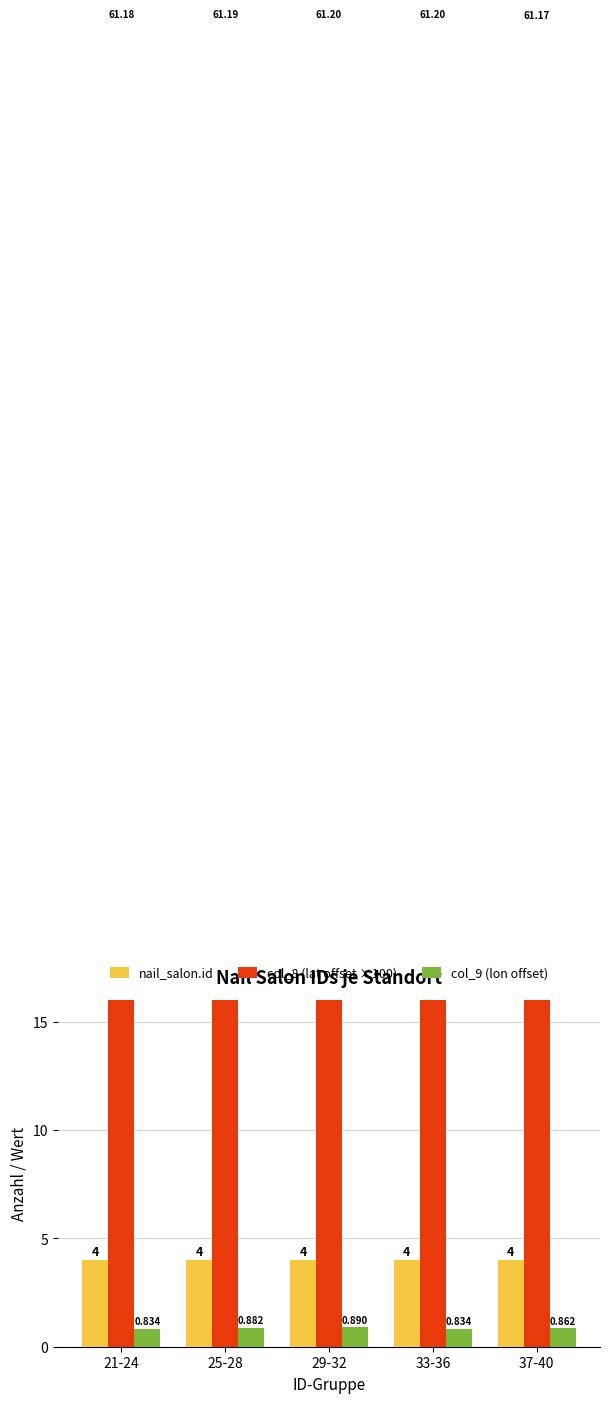

How many groups of bars are there?

5